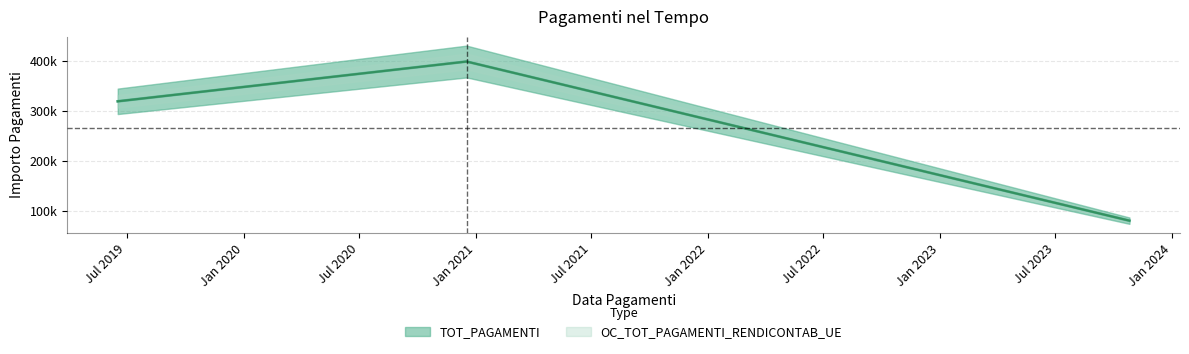

Reading right to left, extract all data points from this chart.

TOT_PAGAMENTI: 79866.3	399331.4	319465.1
OC_TOT_PAGAMENTI_RENDICONTAB_UE: 79866.3	399331.4	319465.1